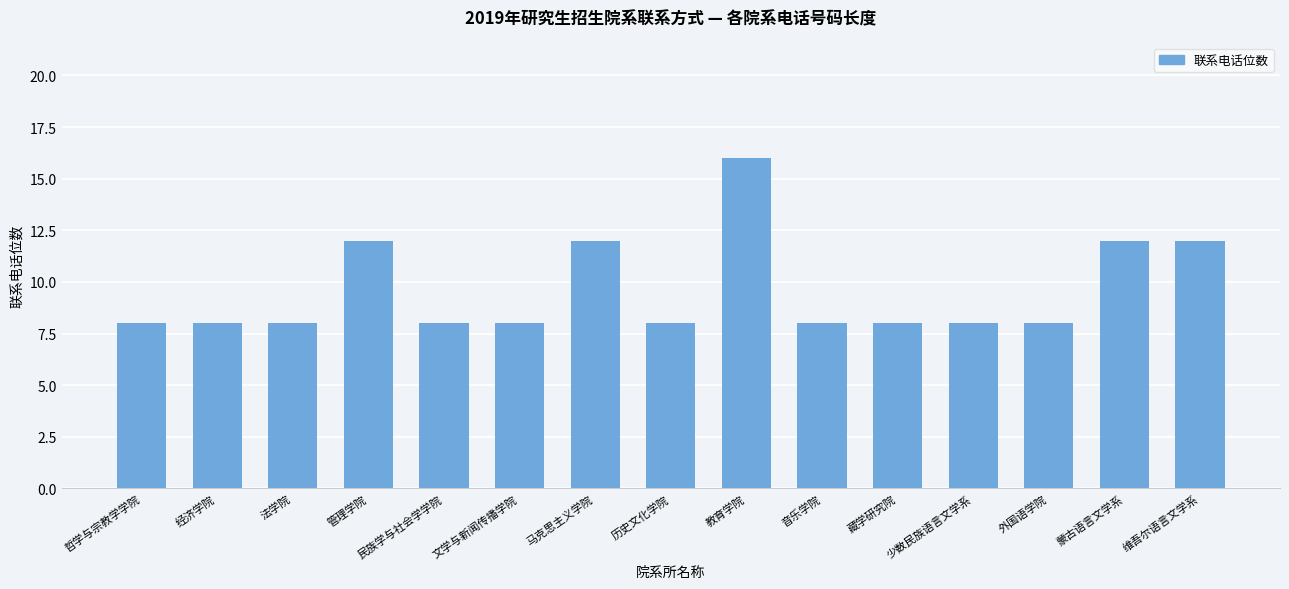

Reading left to right, what are all the values shown in this chart?

8	8	8	12	8	8	12	8	16	8	8	8	8	12	12